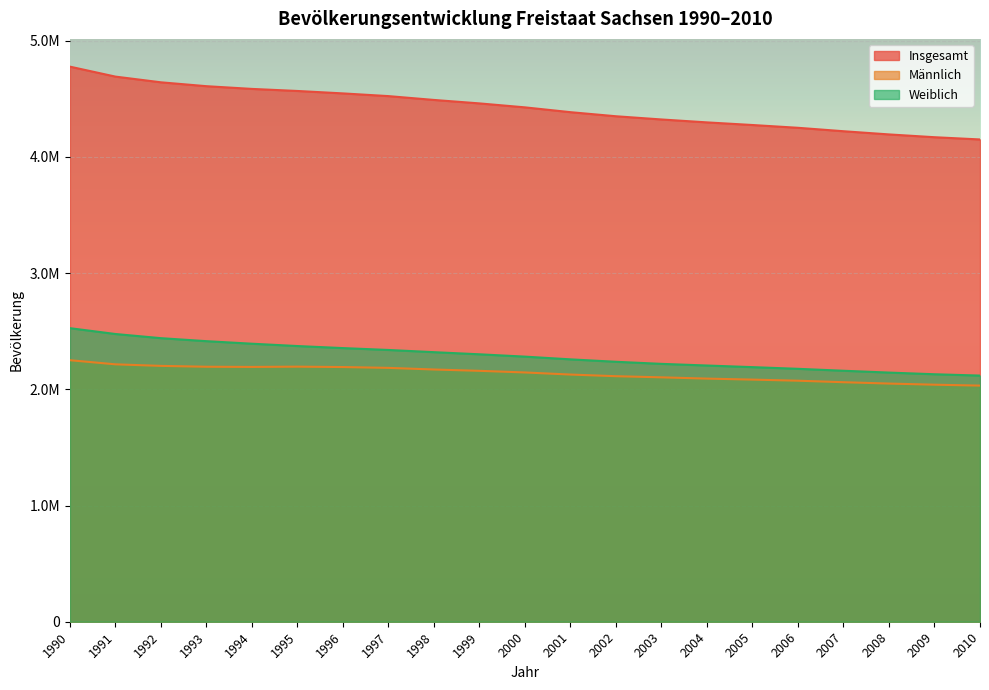

How many values in the Weiblich series are below 2280905?

10